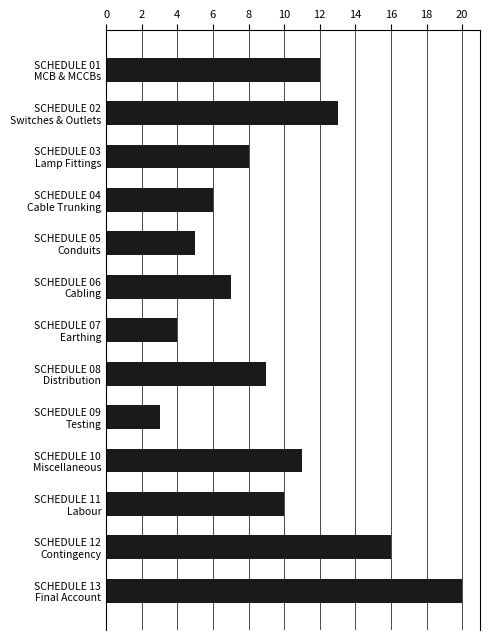

What is the maximum value shown in the chart?

20